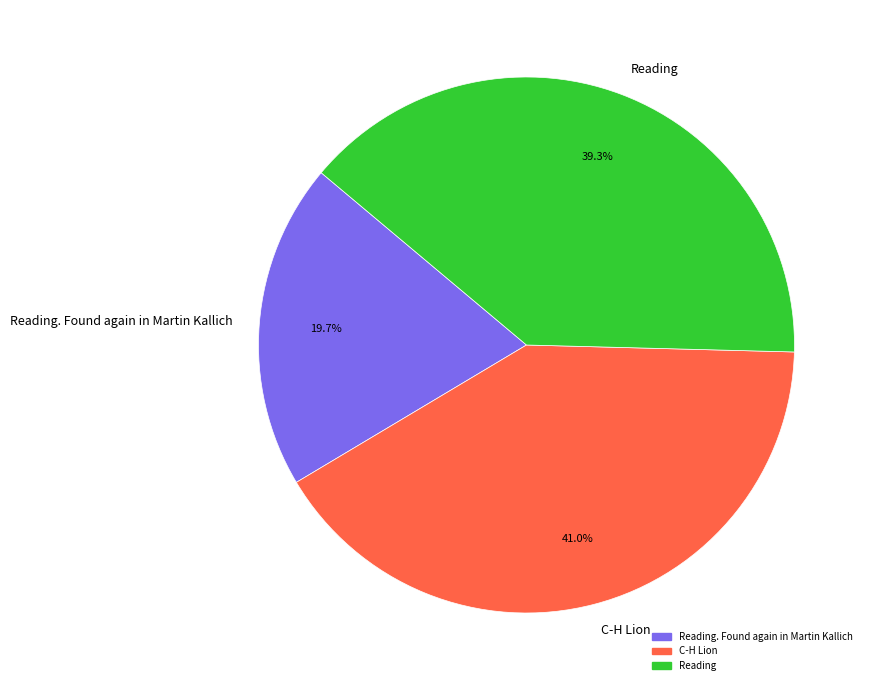

What percentage is the C-H Lion slice, to the nearest percent?

41%